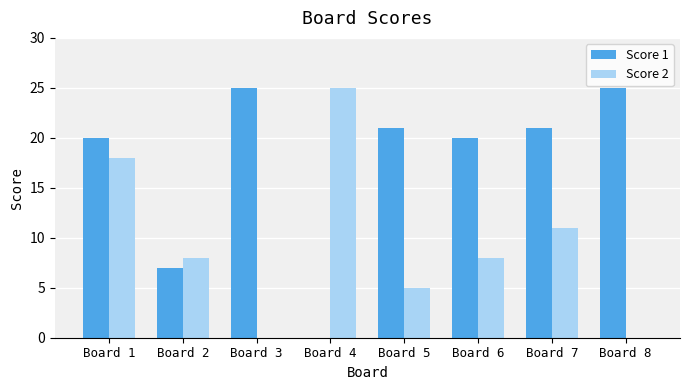

Is the value of Score 1 at Board 2 greater than the value of Score 2 at Board 7?

No